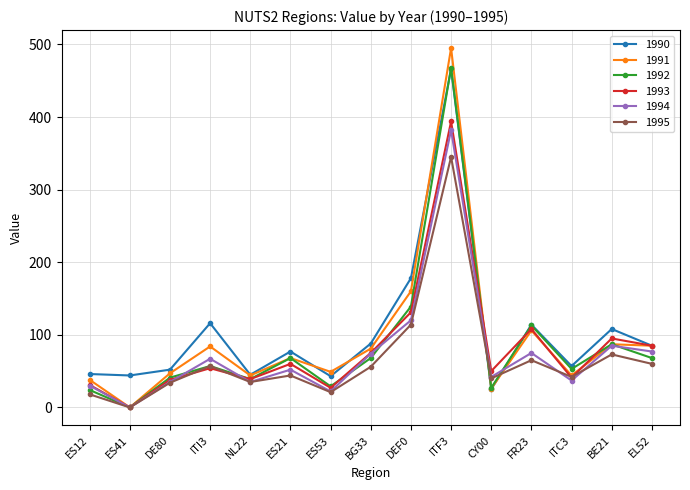

What position from the left is CY00?

11